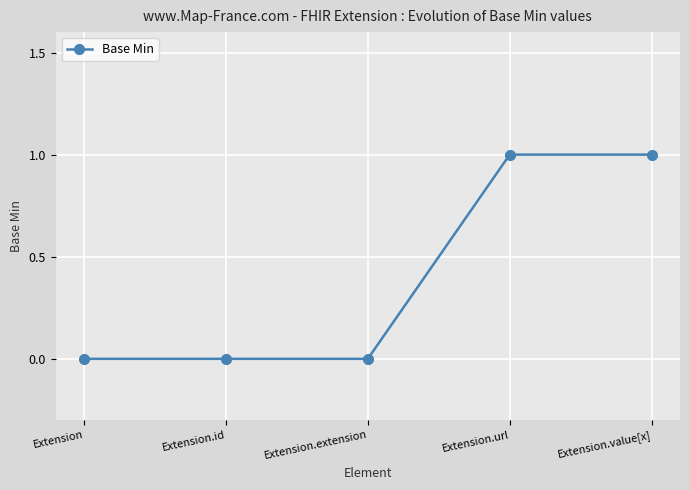

What is the value of the 5th point from the left?

1